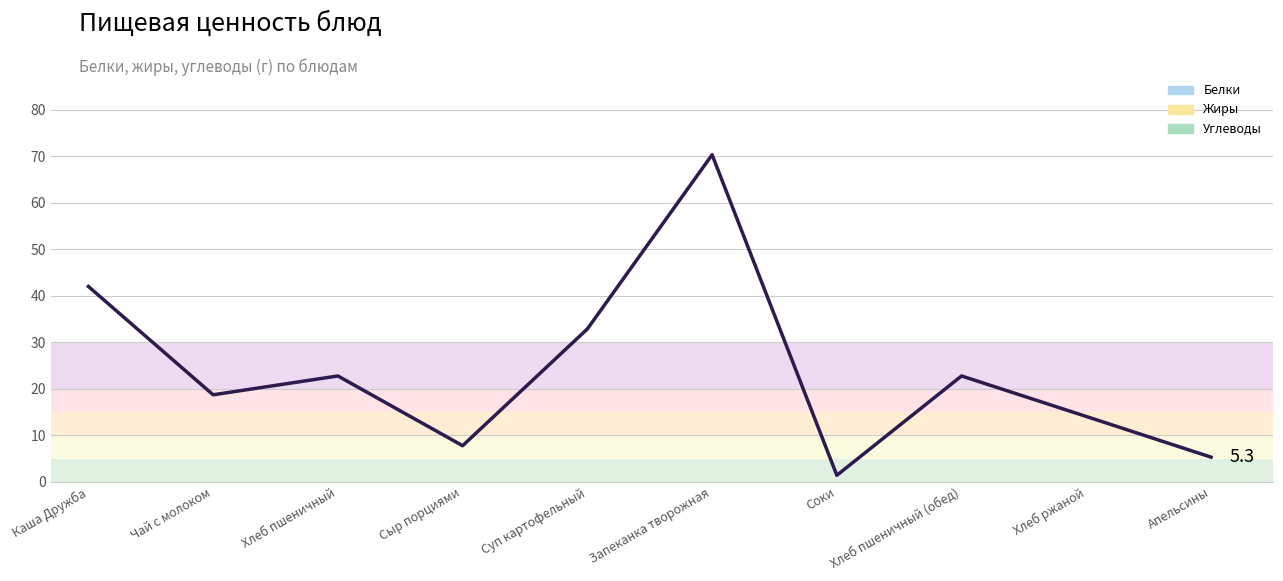

Which has a higher value, Каша Дружба or Соки?

Каша Дружба